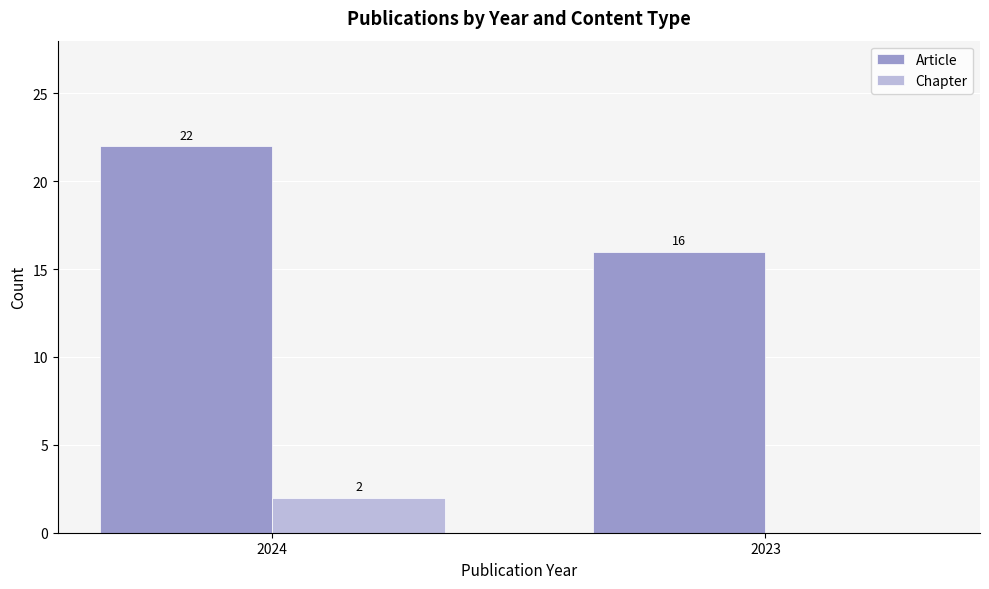

What is the maximum value for Article?

22